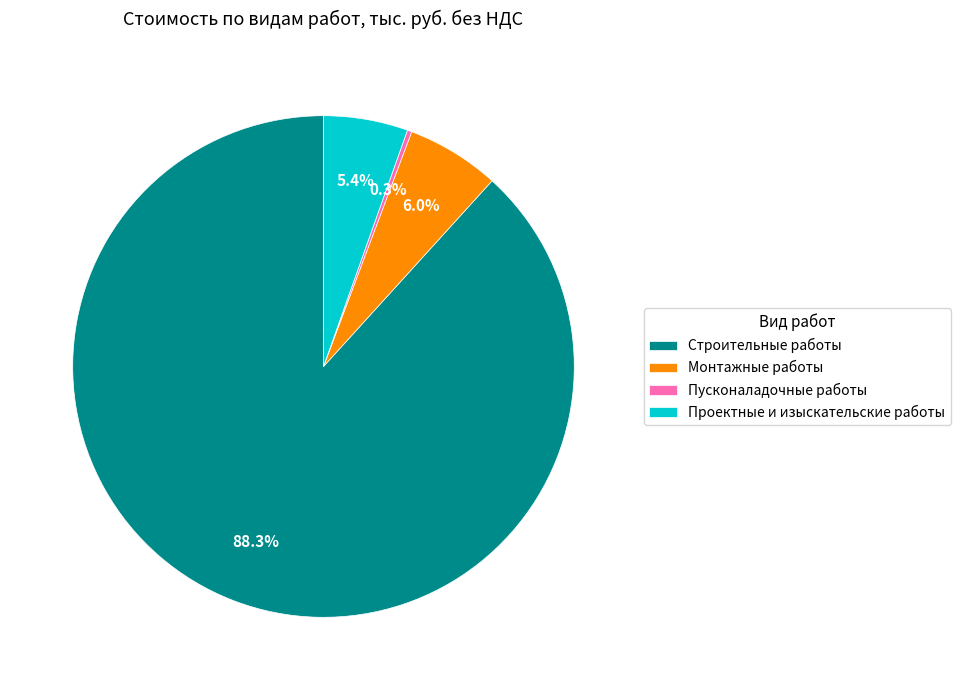

The Проектные и изыскательские работы slice represents 1% of the pie. True or false?

False